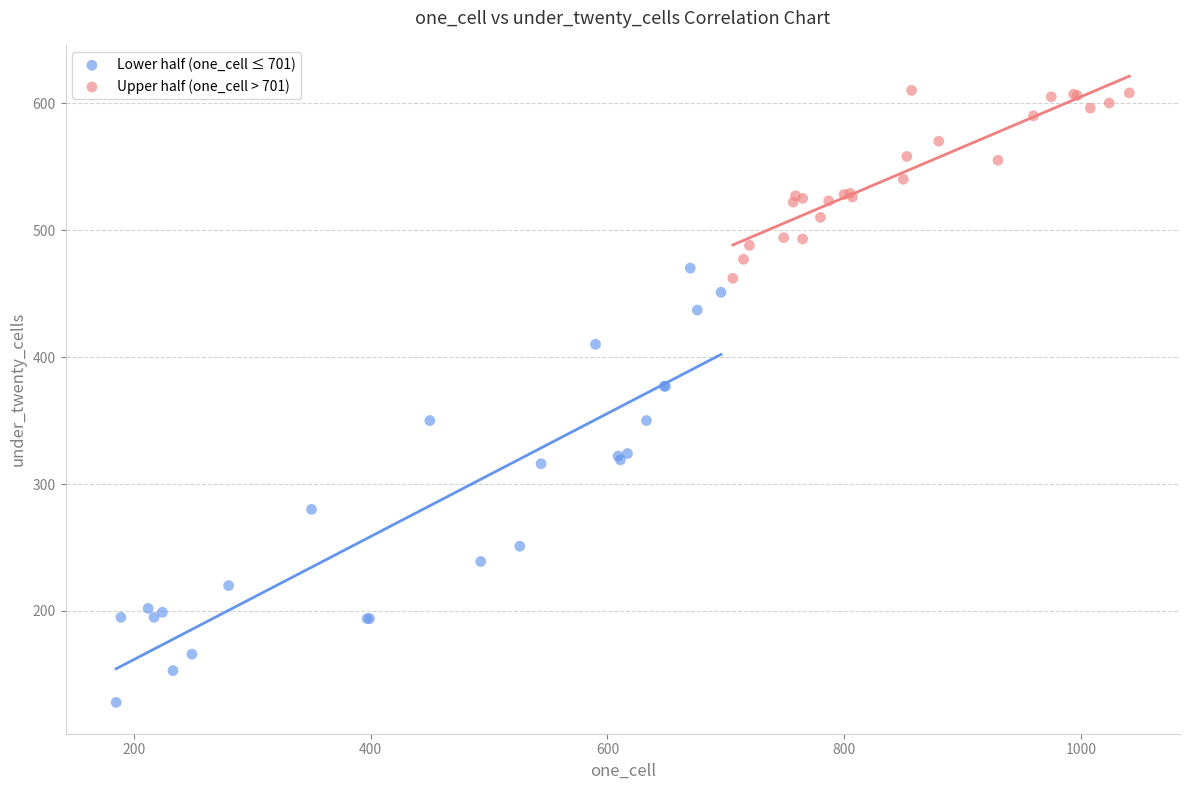

Which series has the largest Y range (max minus min)?

Lower half (one_cell ≤ 701)